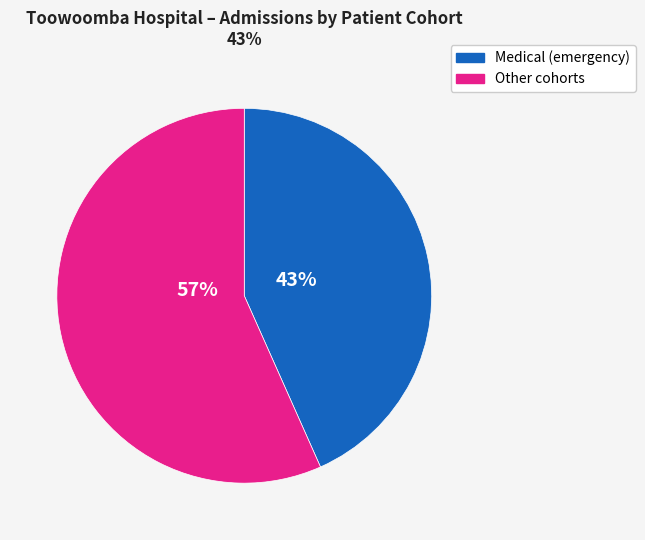

To the nearest percent, what is the average slice percentage?

50%